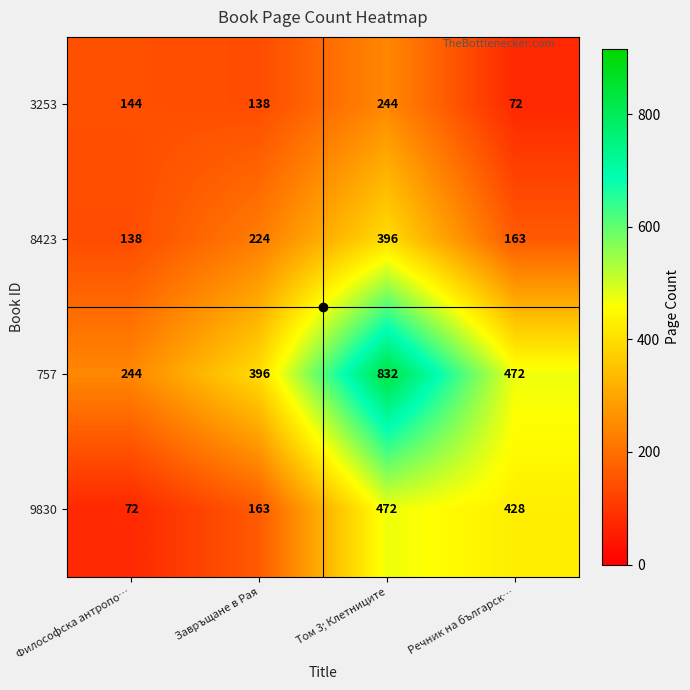

What is the smallest value displayed?

72